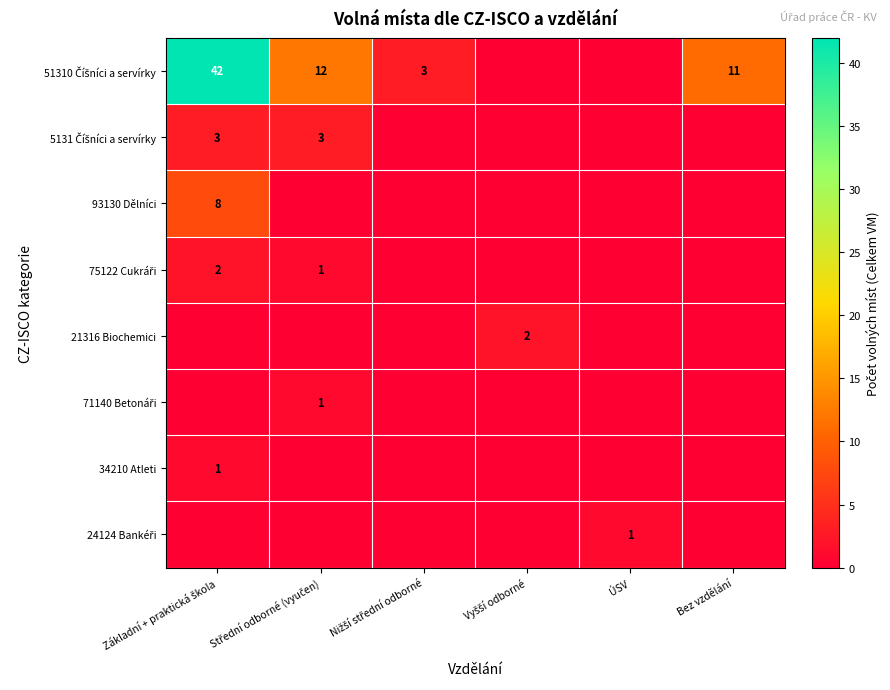

What is the total value across all series at Základní + praktická škola?

56